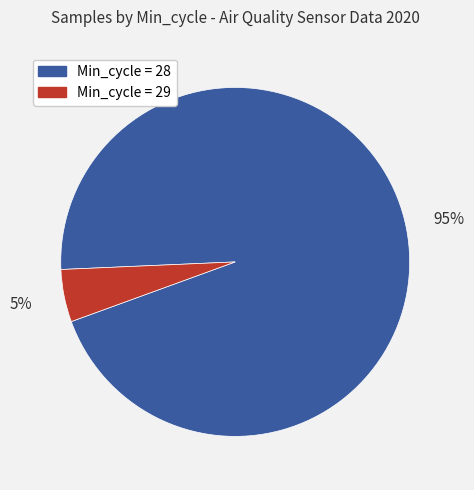

Is there any slice that represents more than half of the pie?

Yes